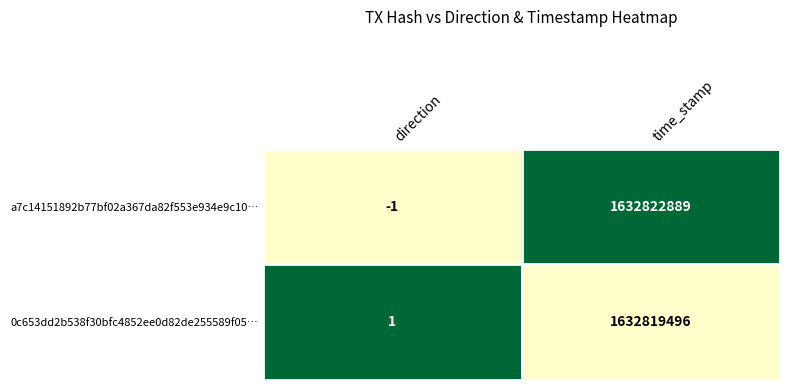

What is the greatest value displayed?

1632822889